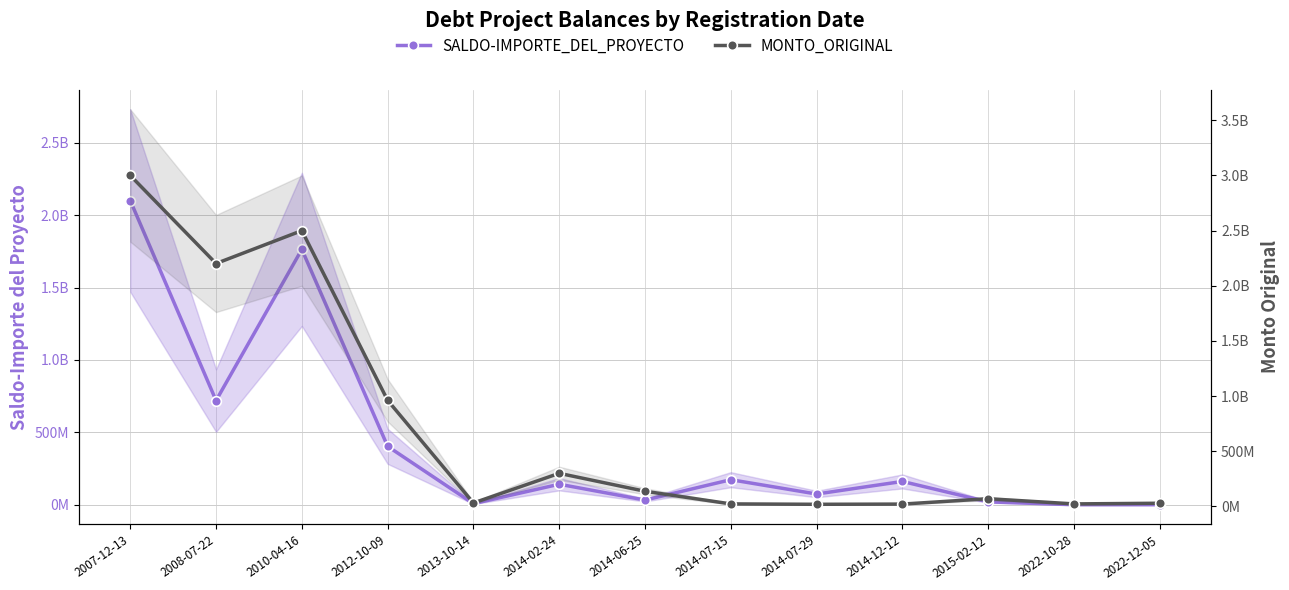

Where is the first local maximum for MONTO_ORIGINAL?

2010-04-16